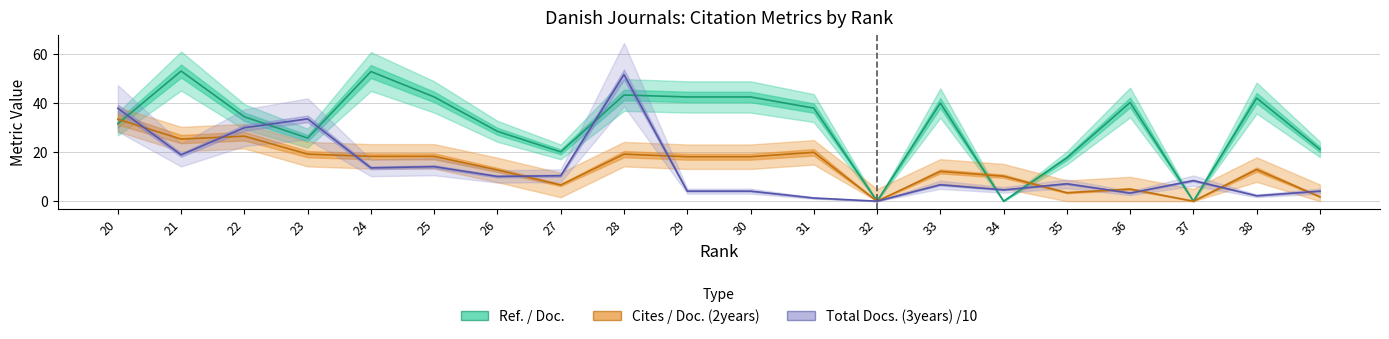

What is the sum of the Ref. / Doc. values at 34 and 25?

42.6